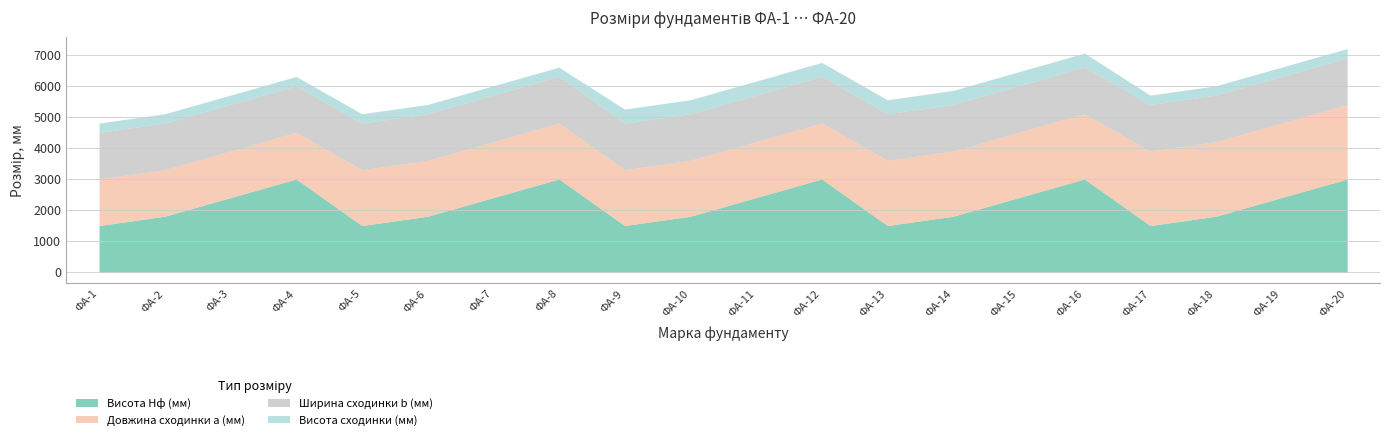

At which category is the sum across all series the highest?

ФА-20